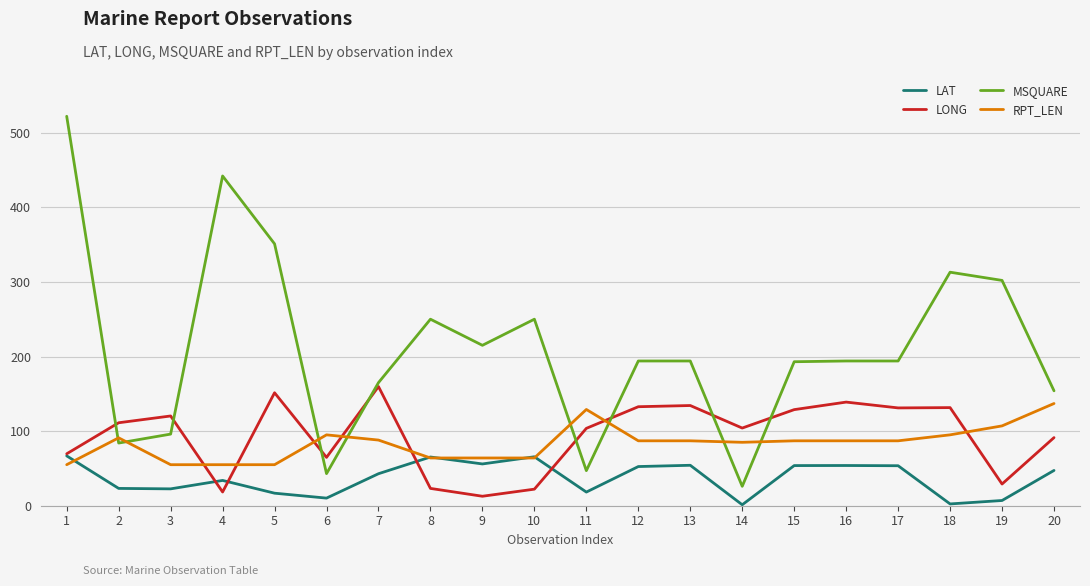

How many lines are shown in the chart?

4